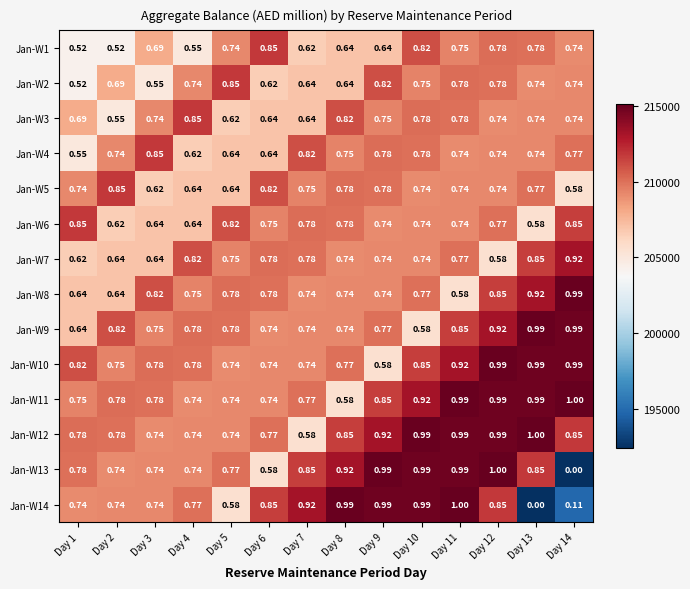

Which series has the largest total across all categories?

Jan-W12